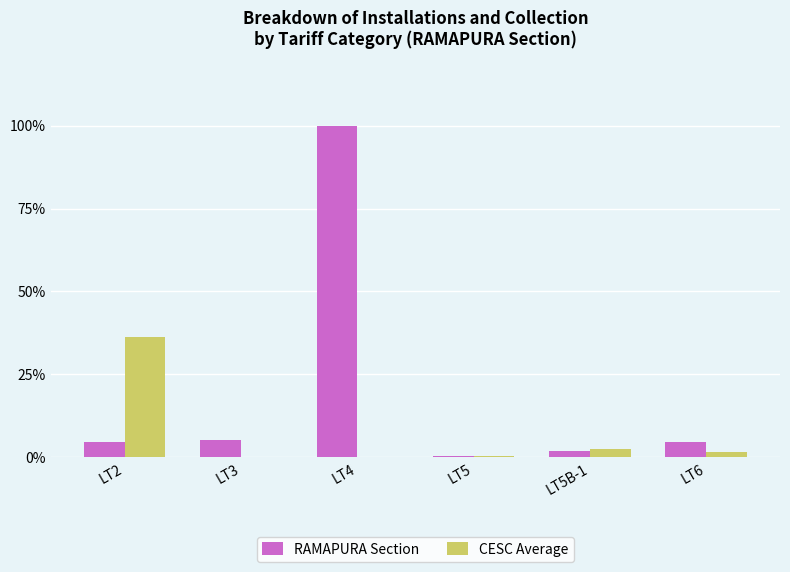

What is the average value of the CESC Average series?

6.8